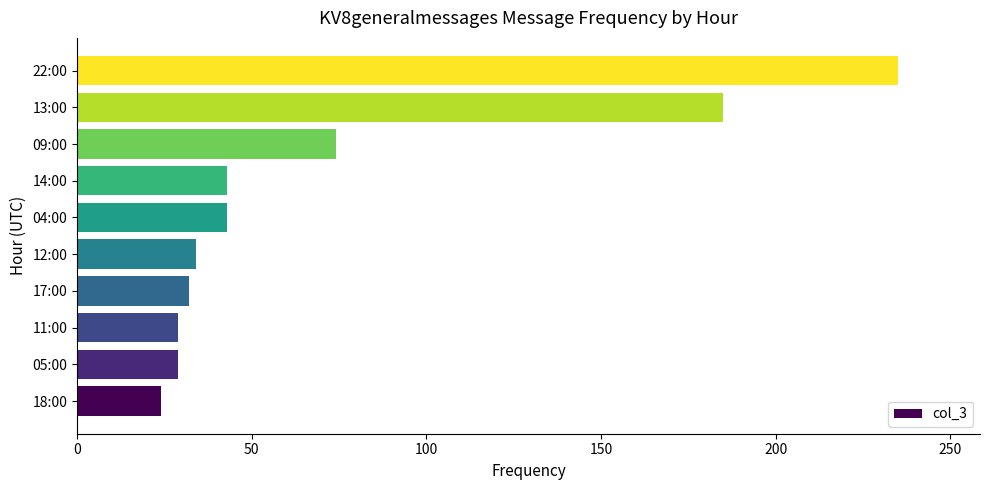

What is the approximate value at 05:00?

29